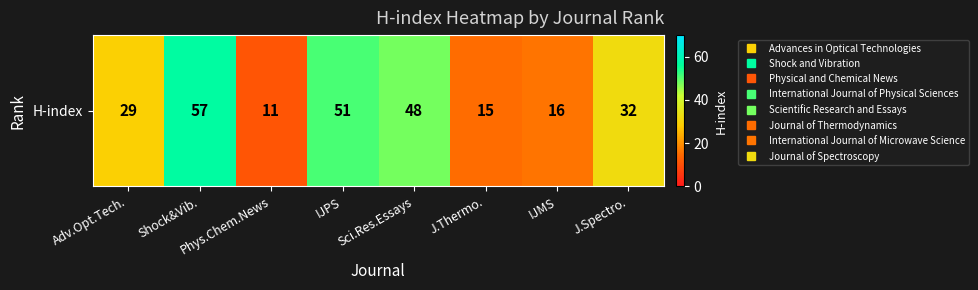

What is the difference between the maximum and minimum values?

46